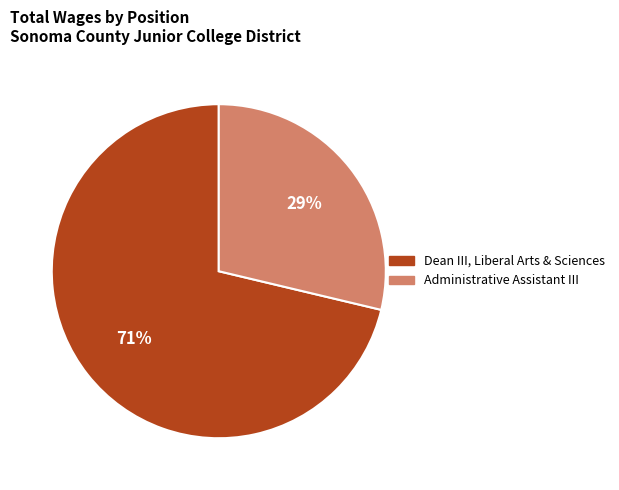

Is it true that Administrative Assistant III is 29% of the pie?

True